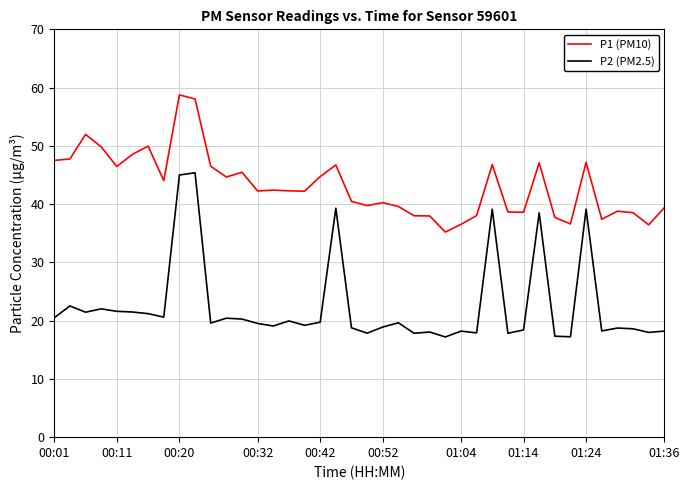

What is the minimum value shown in the chart?

17.2